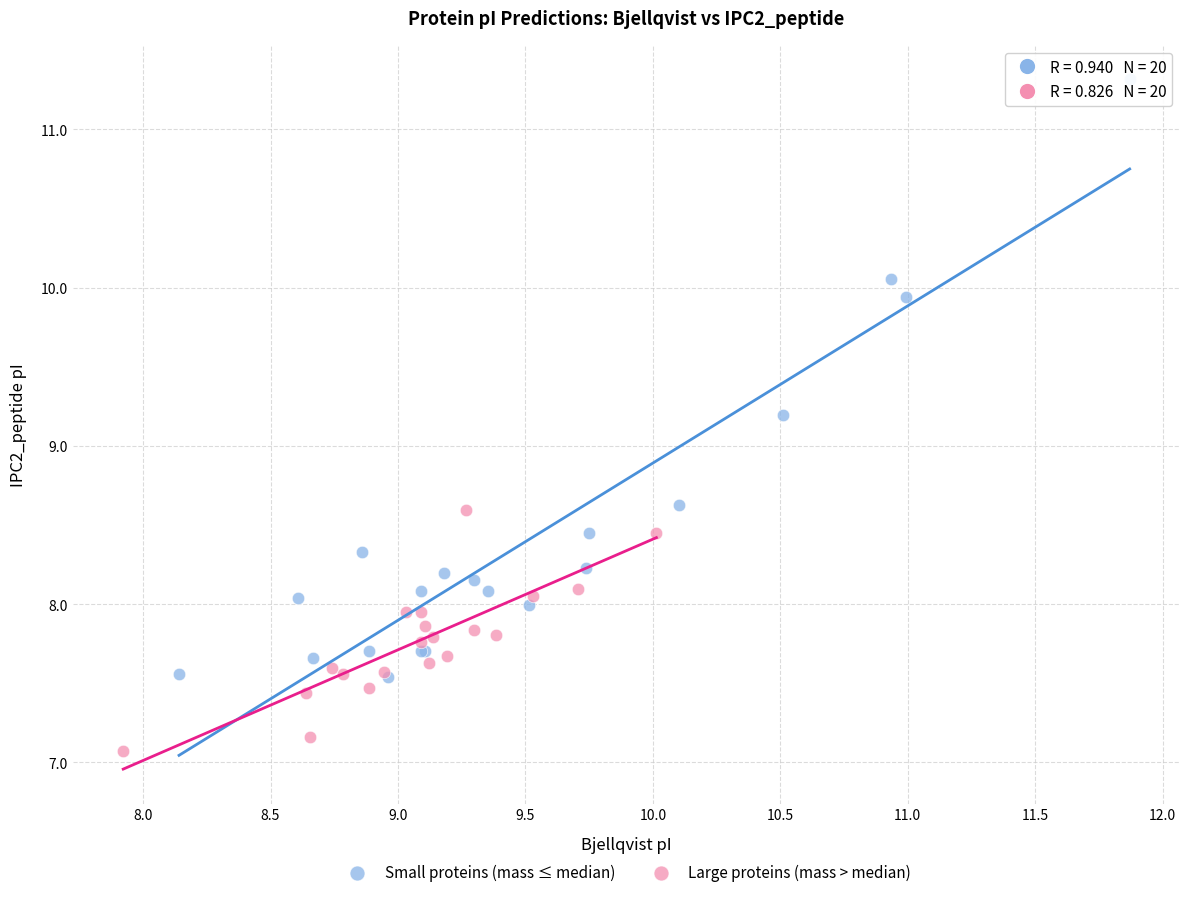

Which series contains the lowest Y value?

Large proteins (mass > median)